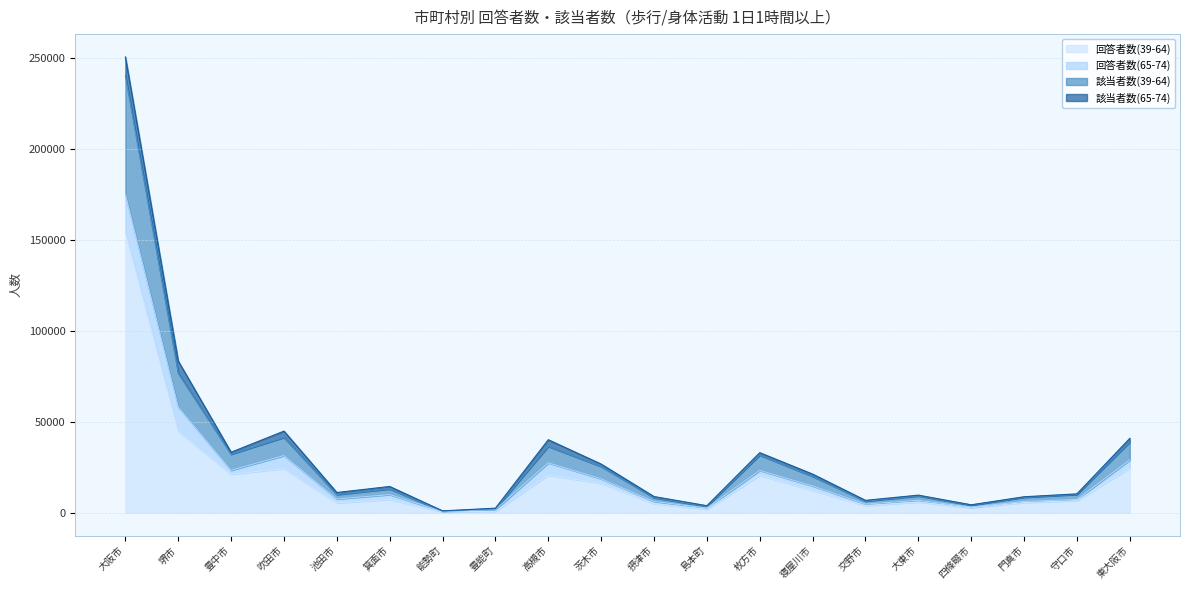

What is the value of the 回答者数(39-64) point at the 19th from the left?

6700